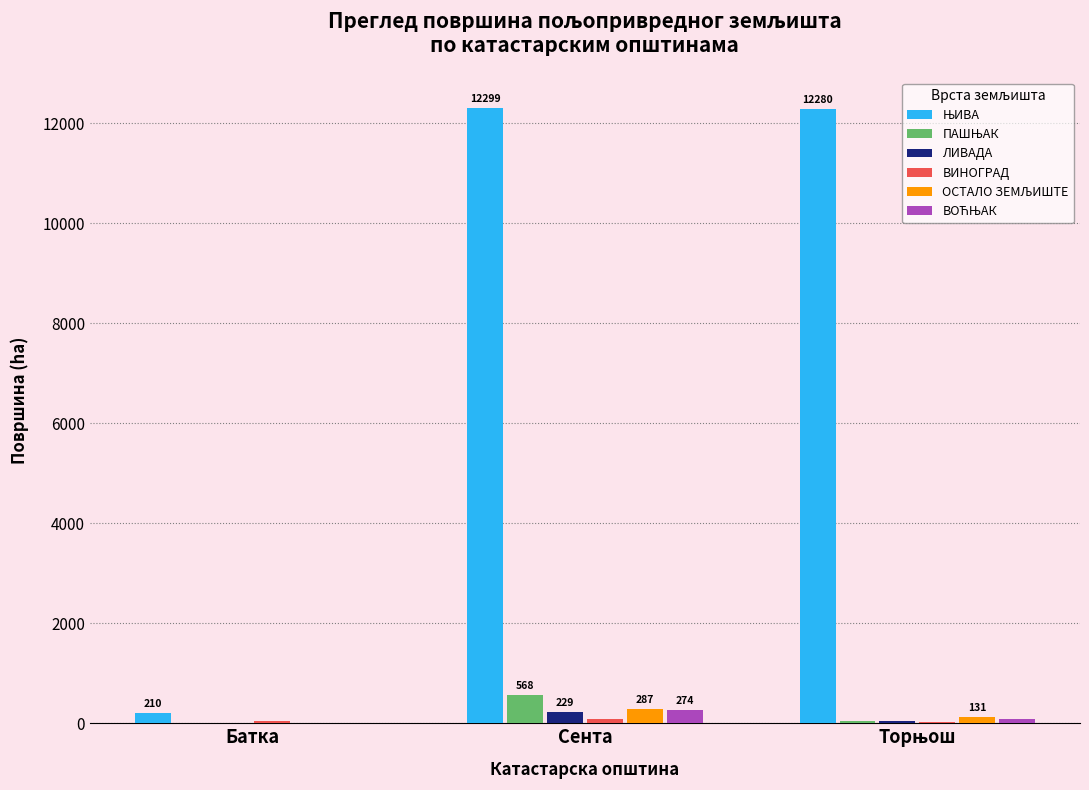

What is the highest value of the ЊИВА series?

12299.4